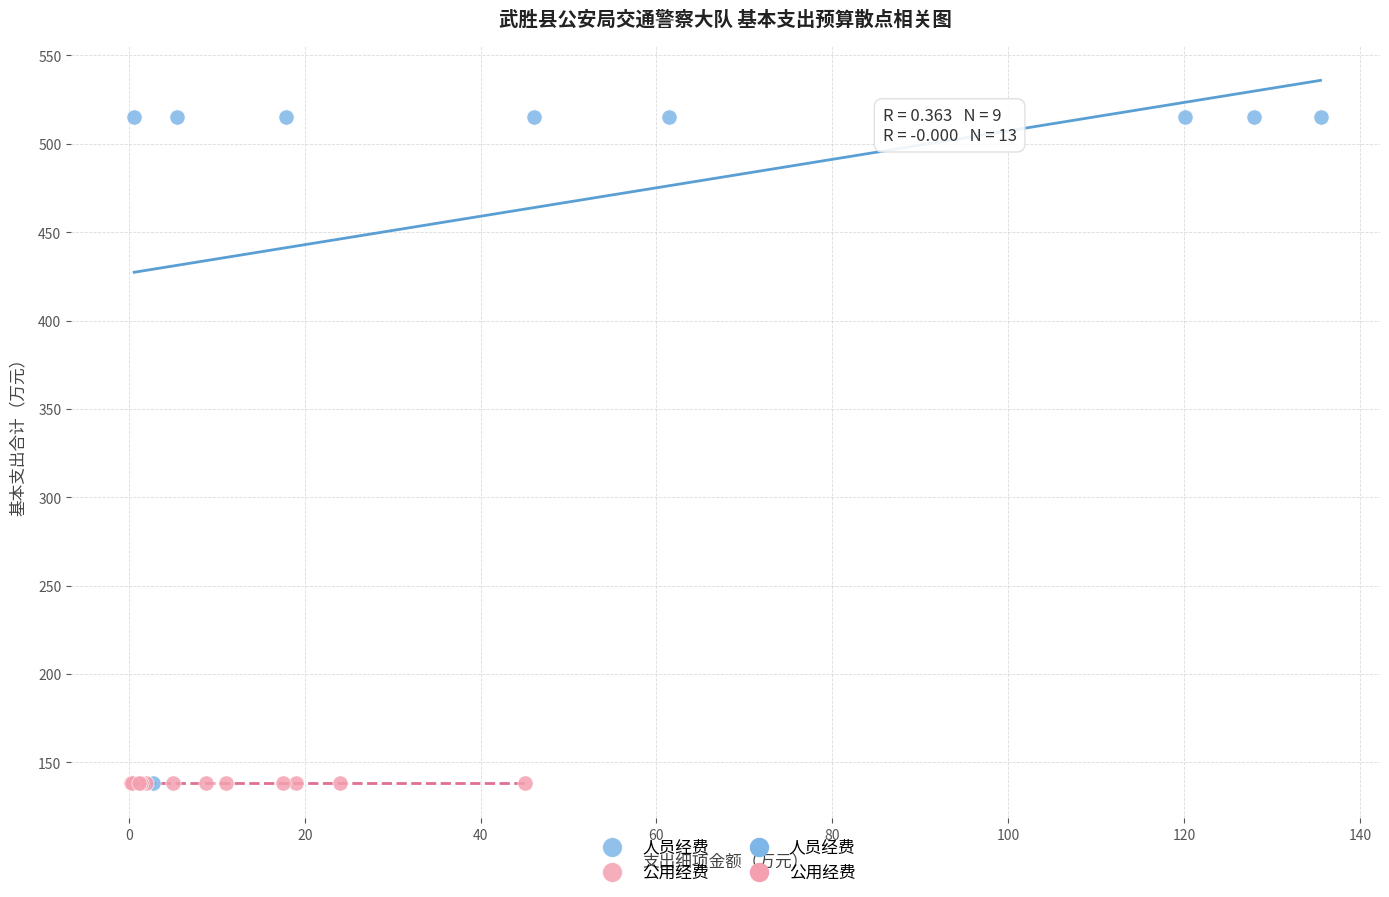

Which series contains the highest Y value?

人员经费